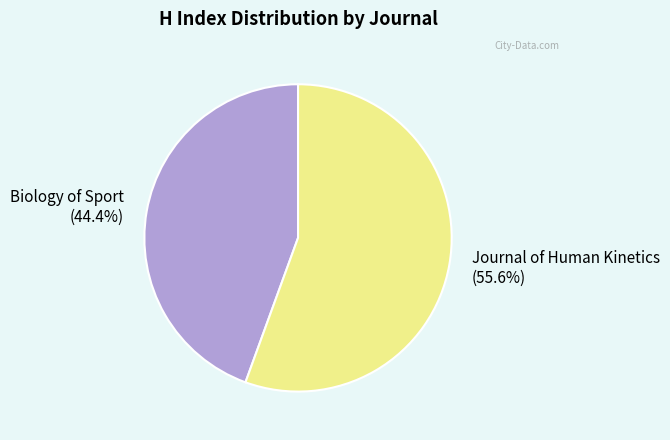

Which has a higher value, Journal of Human Kinetics or Biology of Sport?

Journal of Human Kinetics